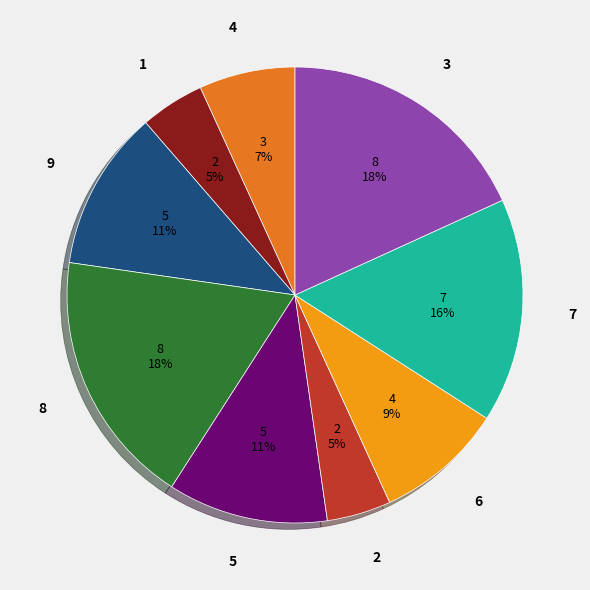

Between 3 and 2, which is larger?

3